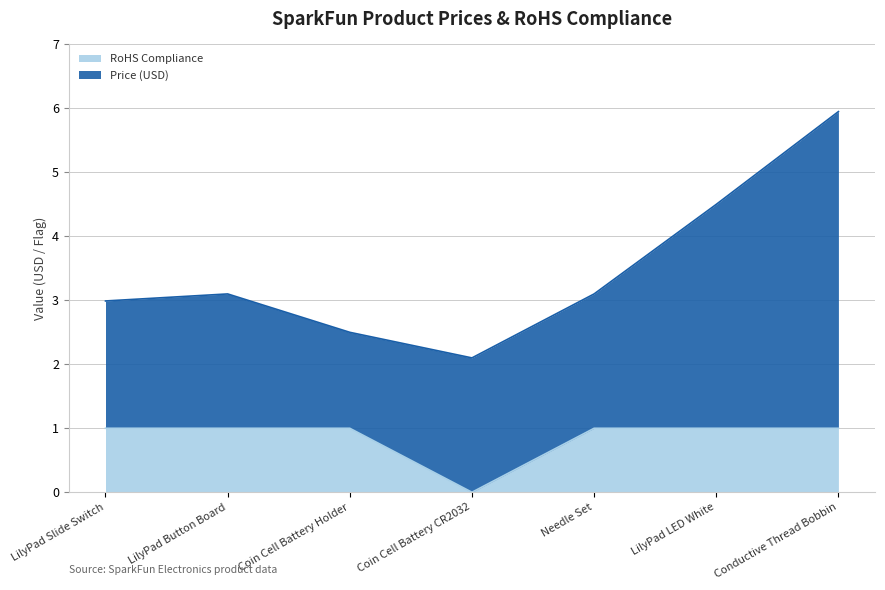

What is the sum of all values?

6